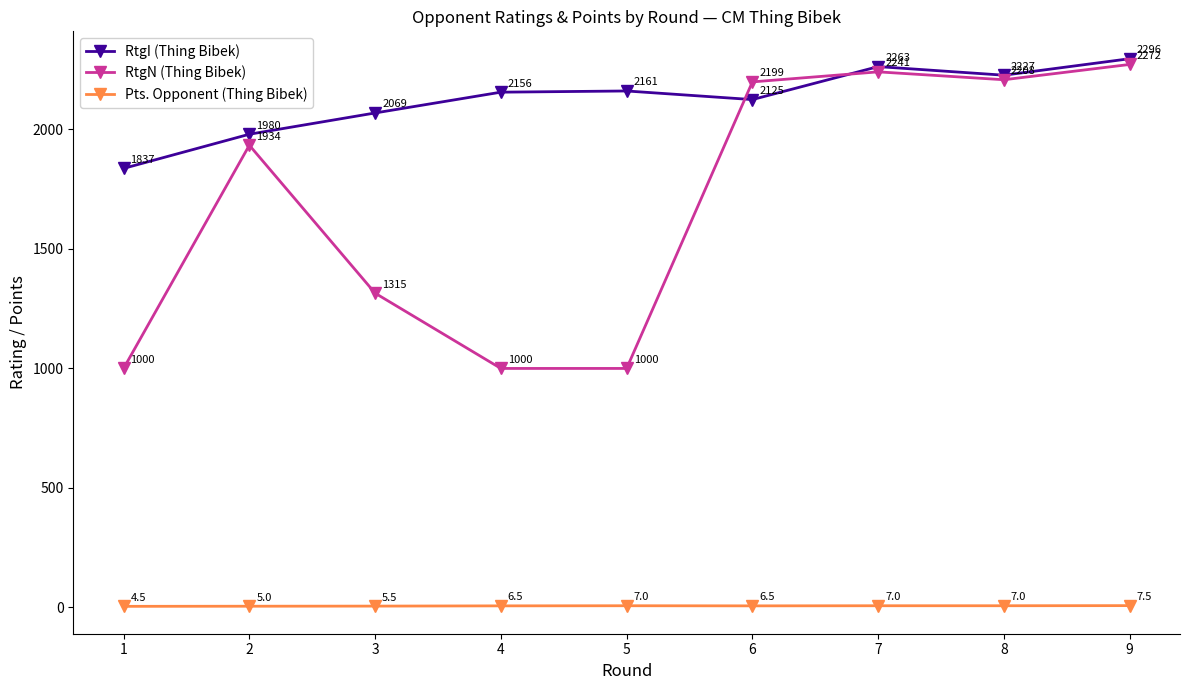

How many times do RtgI (Thing Bibek) and RtgN (Thing Bibek) cross each other?

2